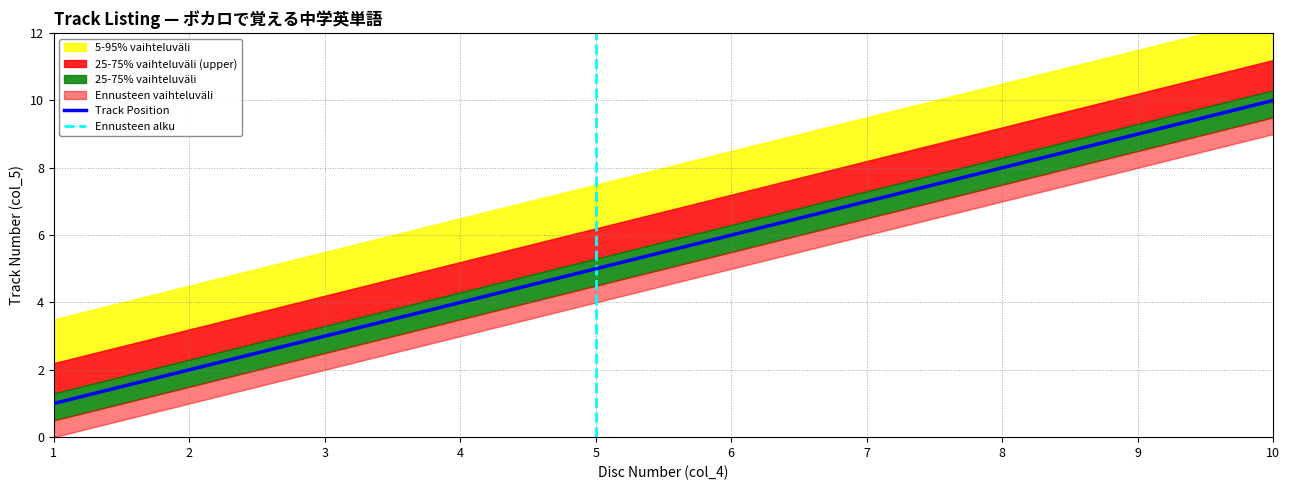

What is the value of the 3rd point from the left?

3